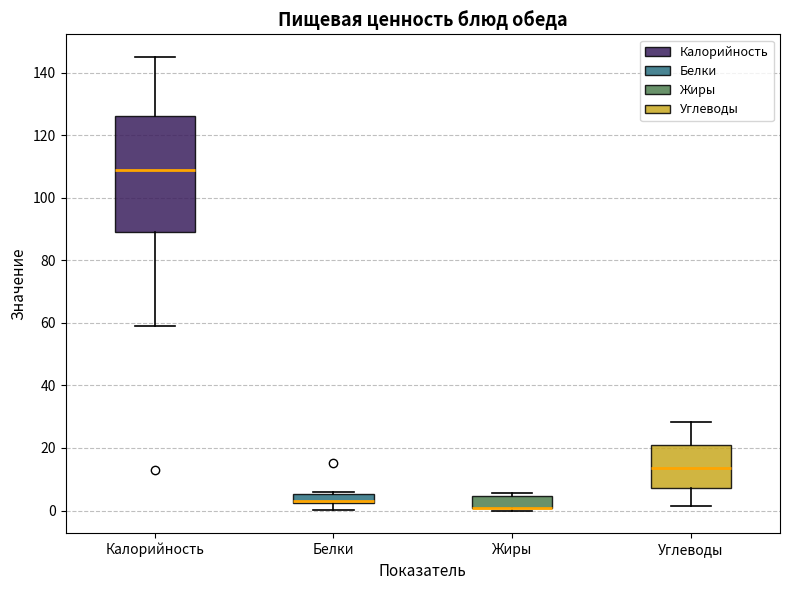

Which box is the tallest, from its lower edge to its upper edge?

Калорийность